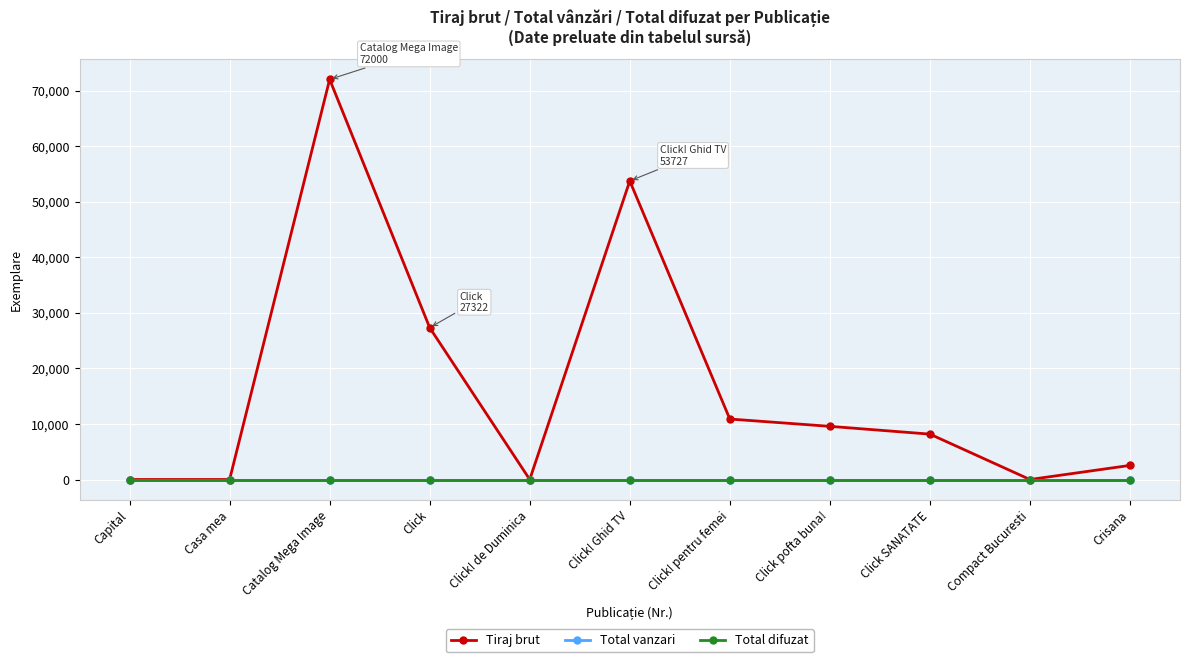

How many categories are shown in the chart?

11